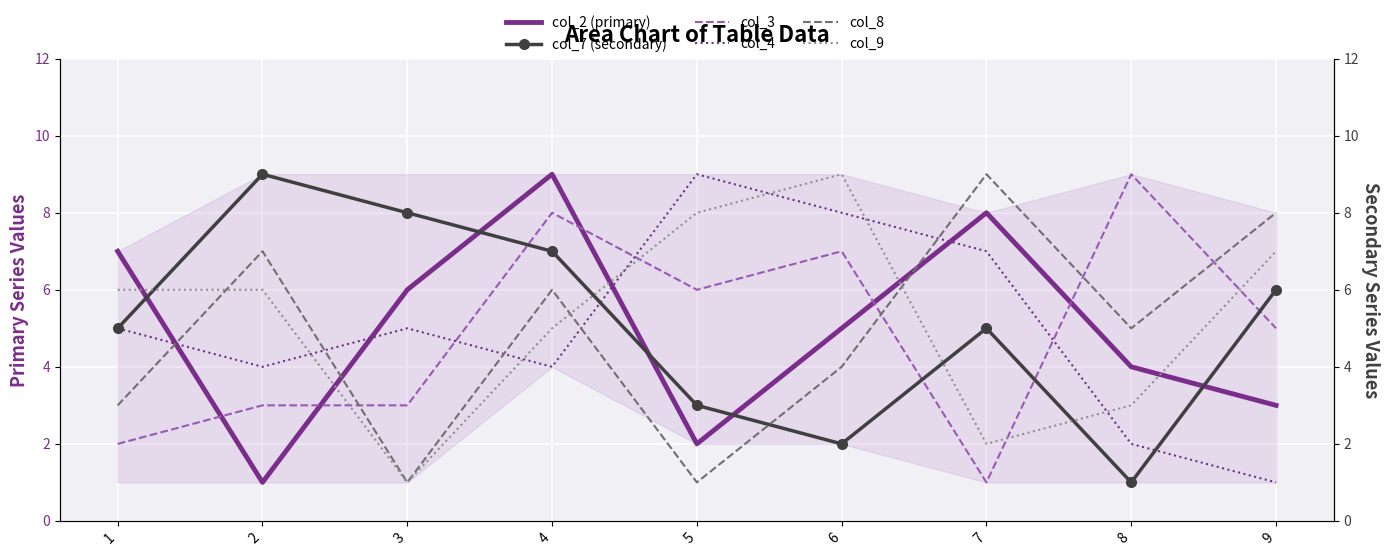

True or false: col_9 and col_7 (secondary) cross at least once.

True